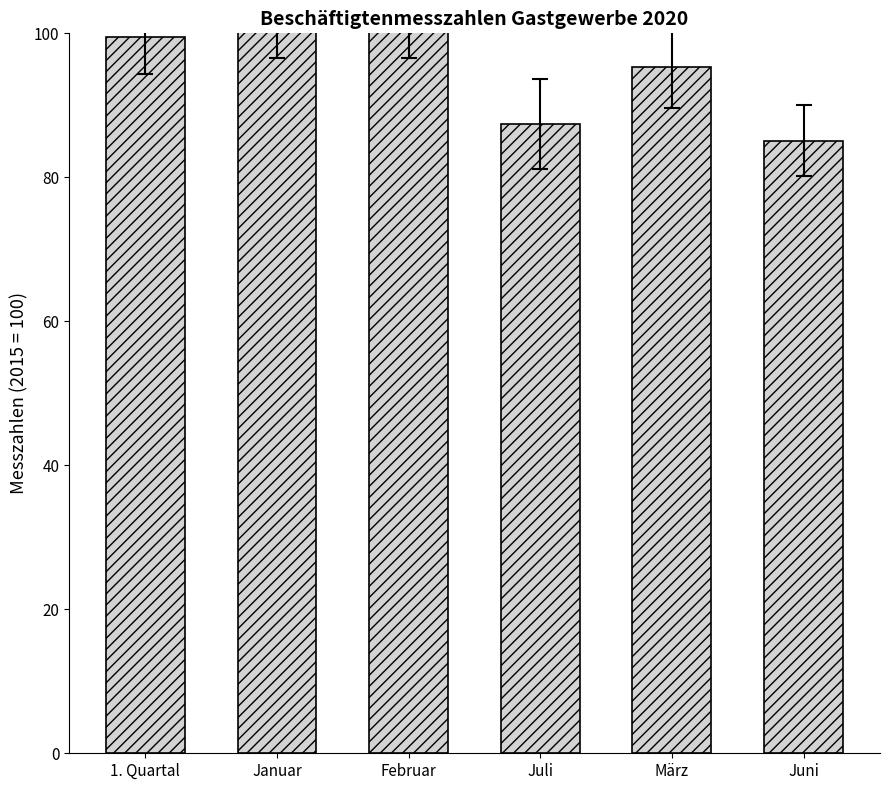

What is the minimum value shown in the chart?

85.1